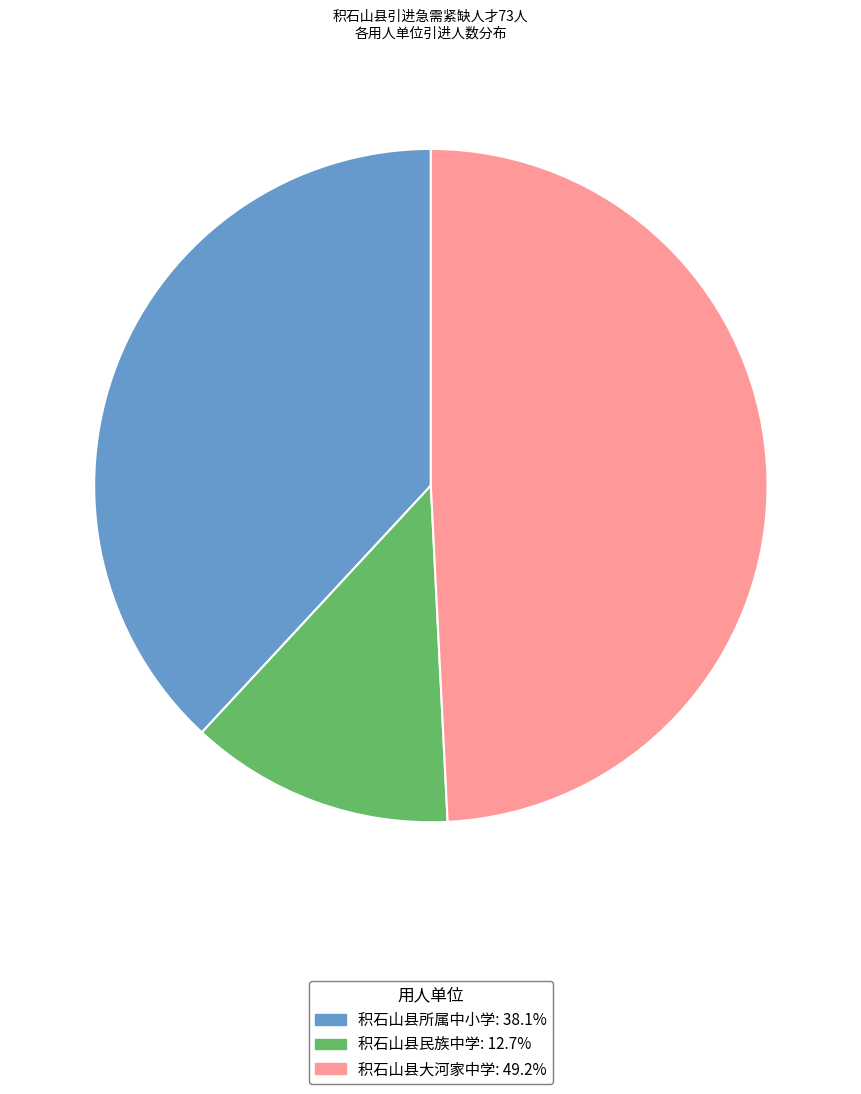

Between 积石山县所属中小学 and 积石山县大河家中学, which is larger?

积石山县大河家中学